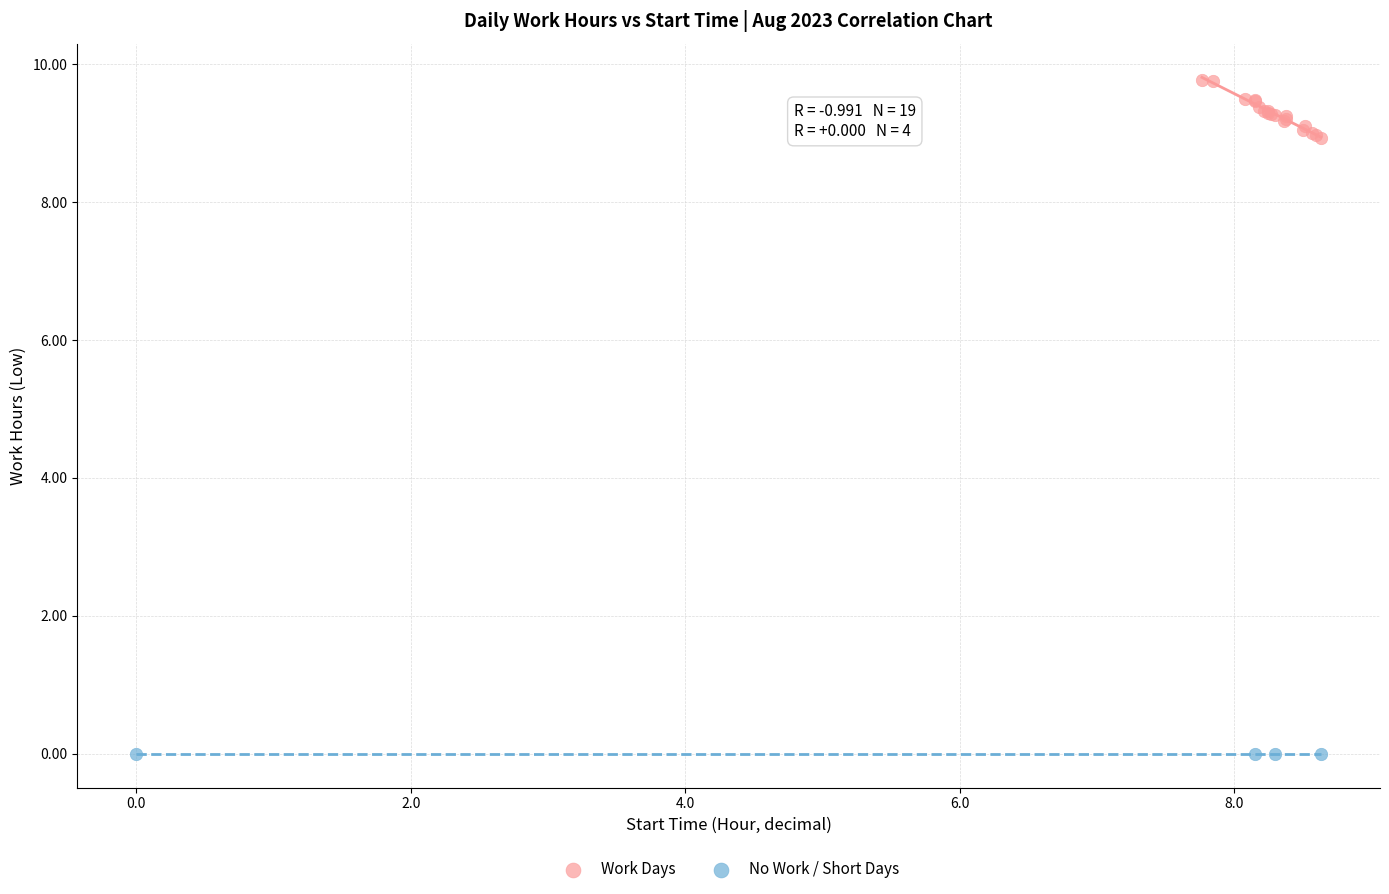

Which series reaches the maximum Y coordinate?

Work Days